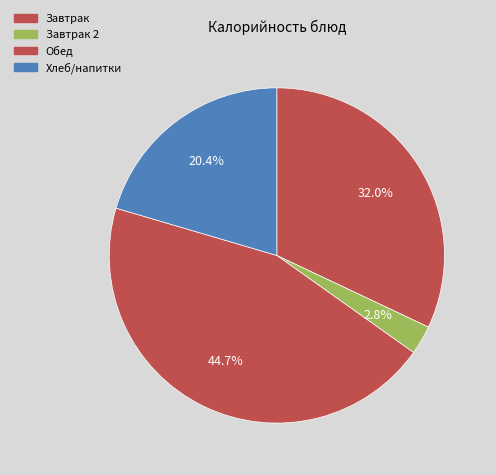

How many slices are in this pie chart?

4